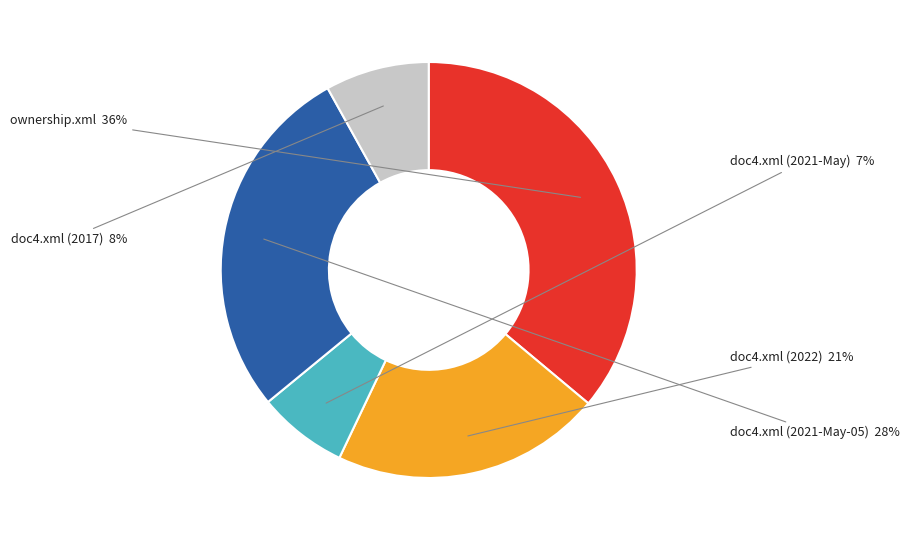

The doc4.xml (2017) slice represents 8% of the pie. True or false?

True